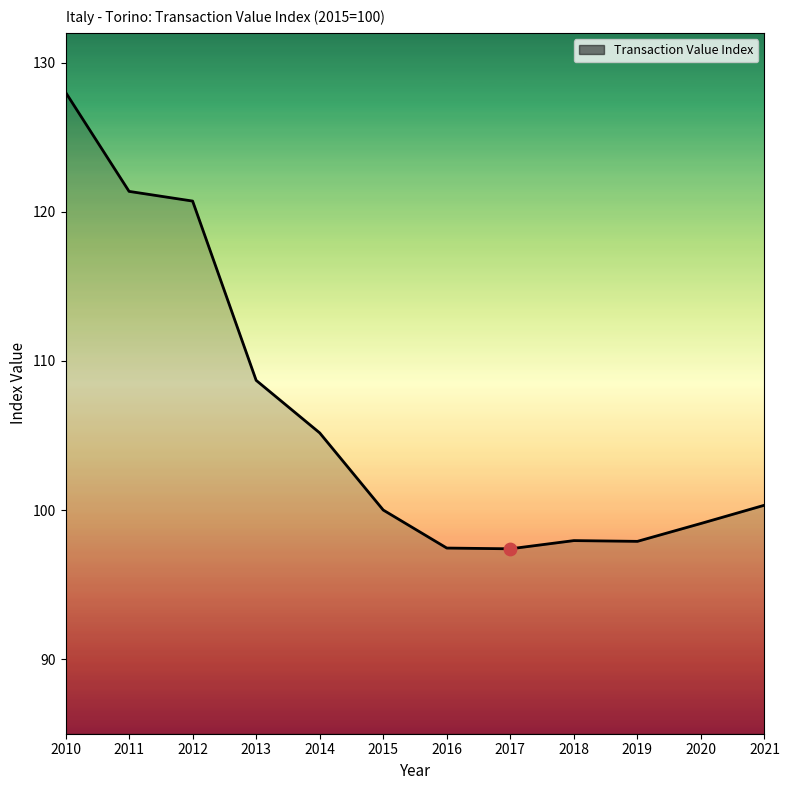

Which has a higher value, 2017 or 2020?

2020